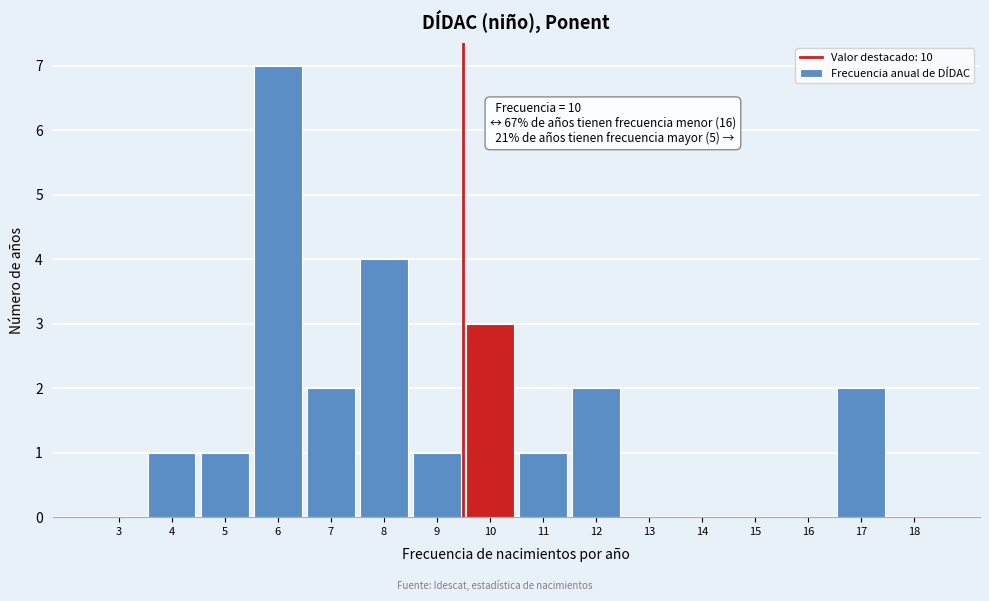

Reading left to right, transcribe all the data shown in this chart.

3=0	4=1	5=1	6=7	7=2	8=4	9=1	10=3	11=1	12=2	13=0	14=0	15=0	16=0	17=2	18=0